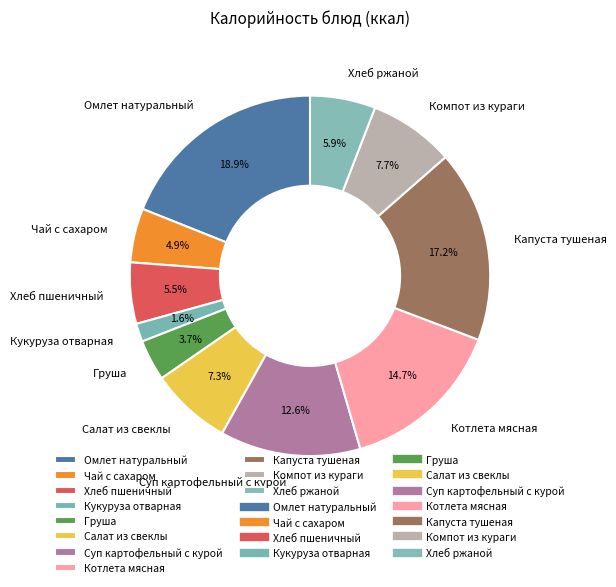

What is the total percentage of Котлета мясная and Чай с сахаром?

19.6%